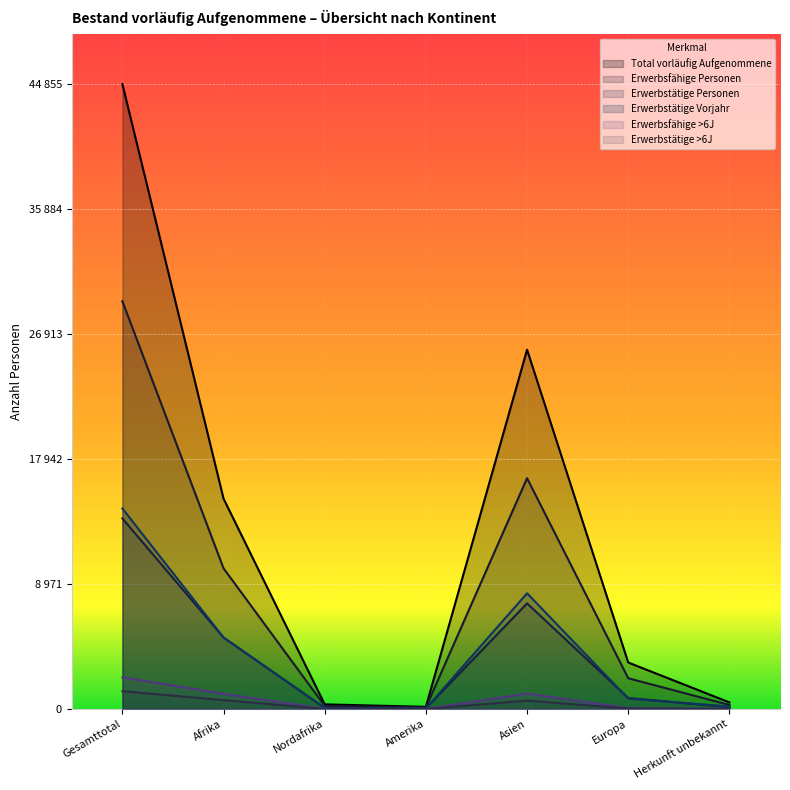

At which category does Total vorläufig Aufgenommene reach its first local peak?

Asien